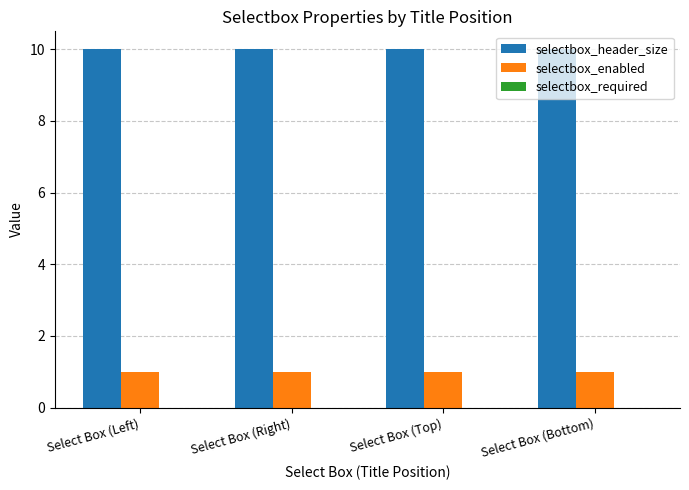

At how many categories does at least one series exceed 4?

4